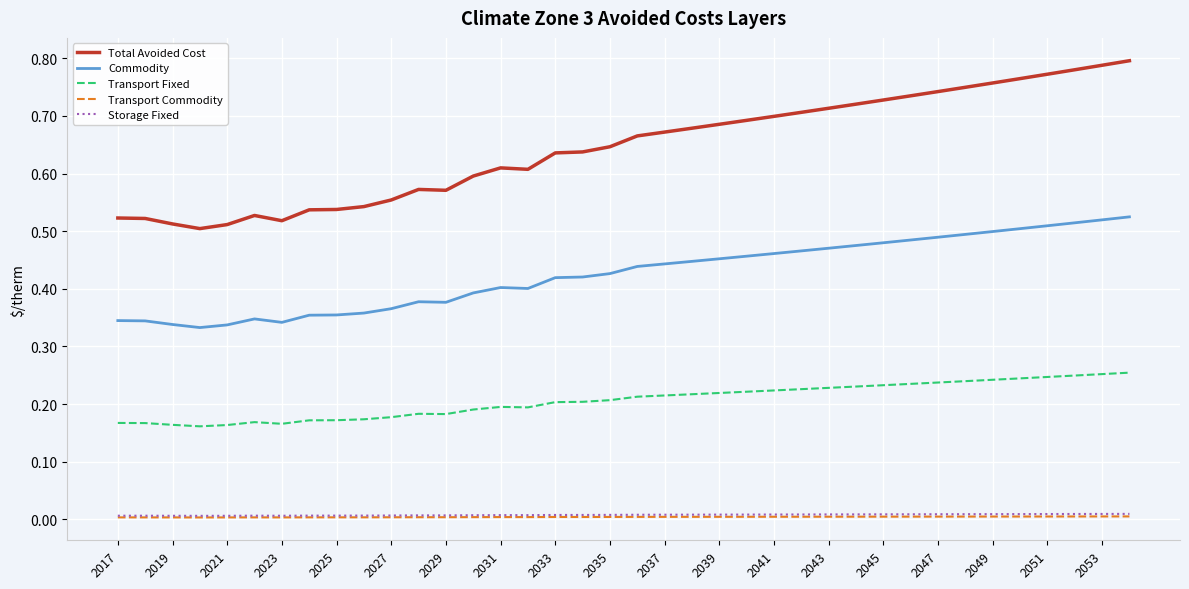

Which series has the largest total across all categories?

Total Avoided Cost